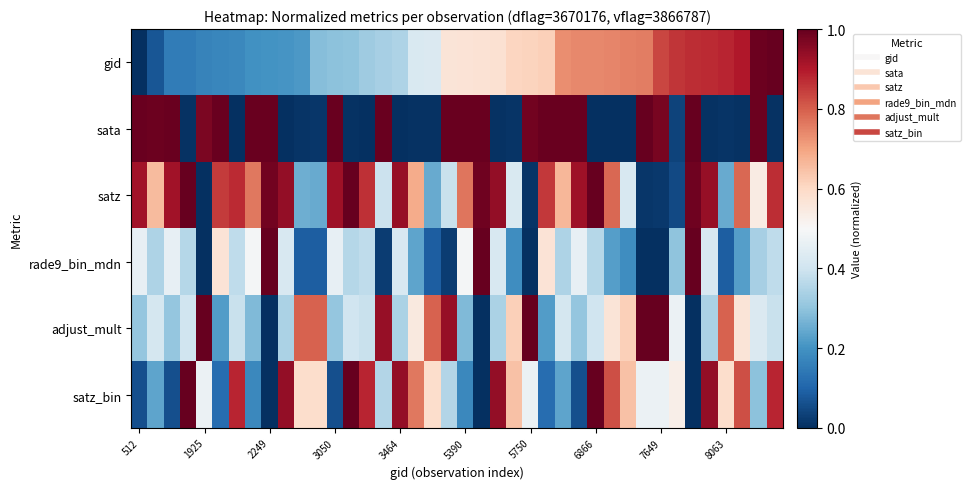

Which category has the lowest value across all series?

512